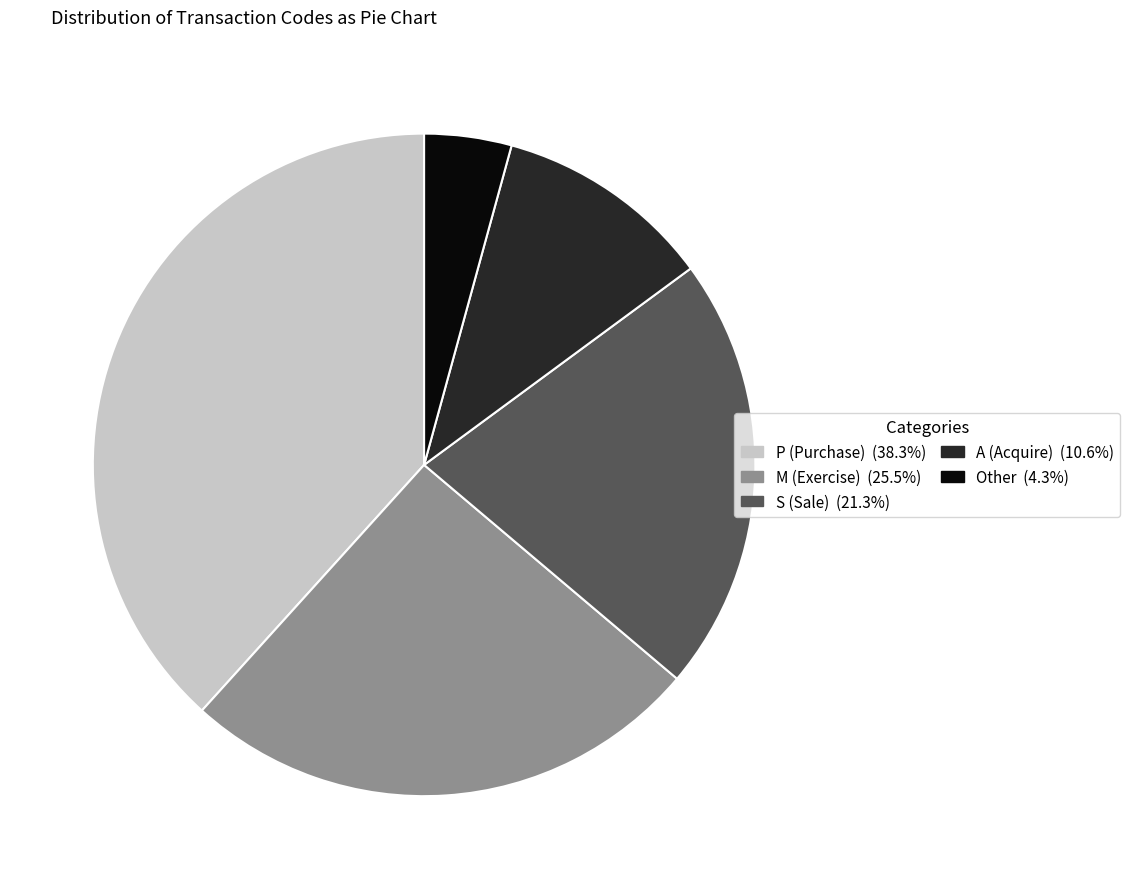

Is there any slice that represents more than half of the pie?

No